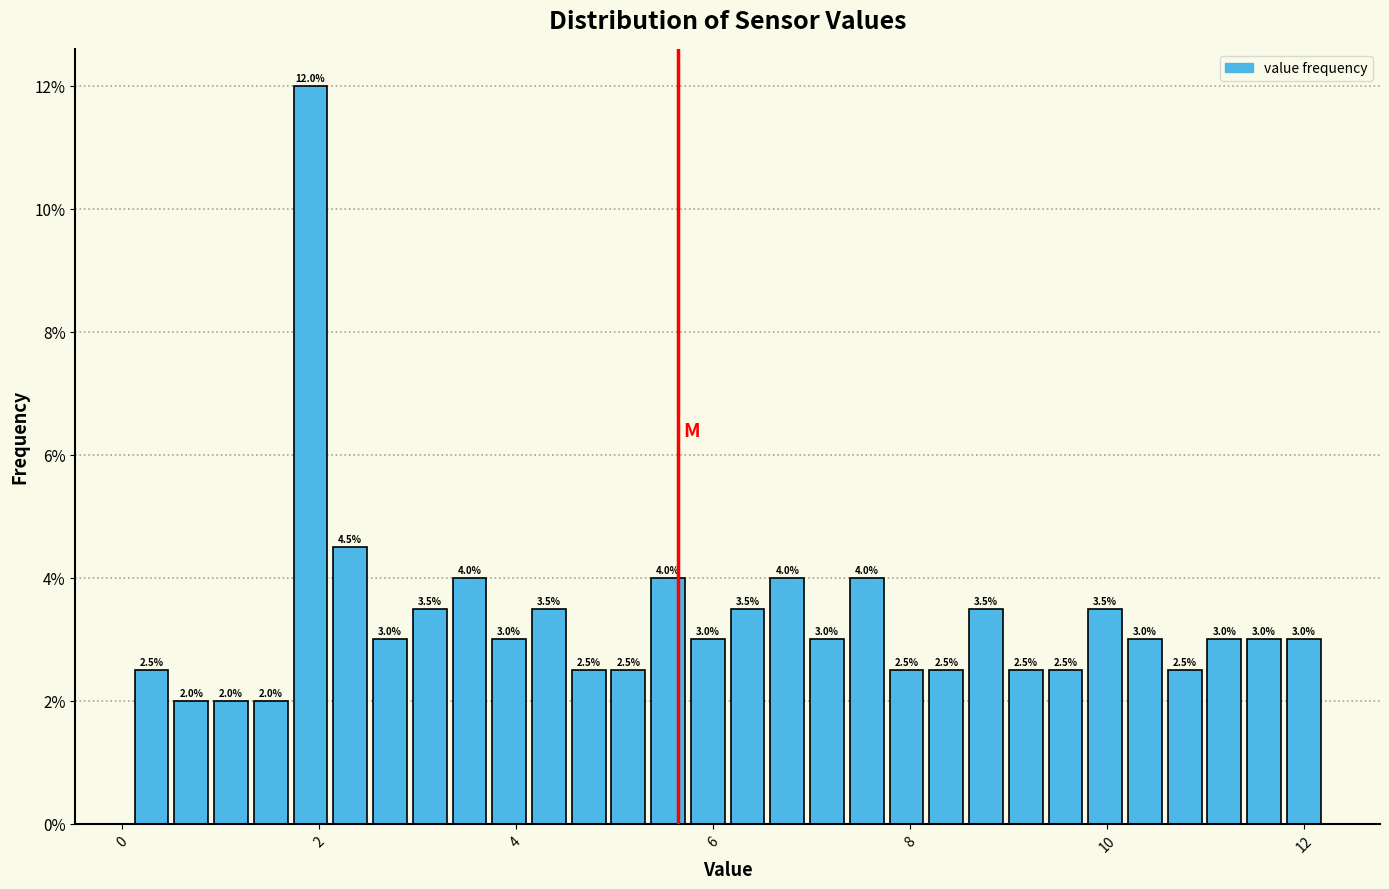

Around what value on the x-axis is the tallest bar? Give the approximate position of its centre, as read against the axis.

2.0